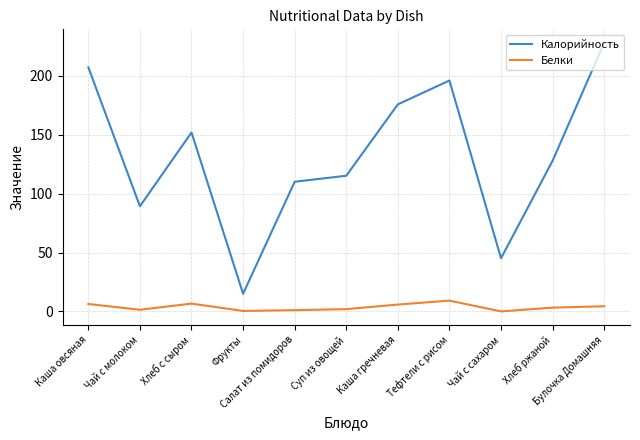

What is the difference between the maximum and minimum values in the Калорийность series?

213.2